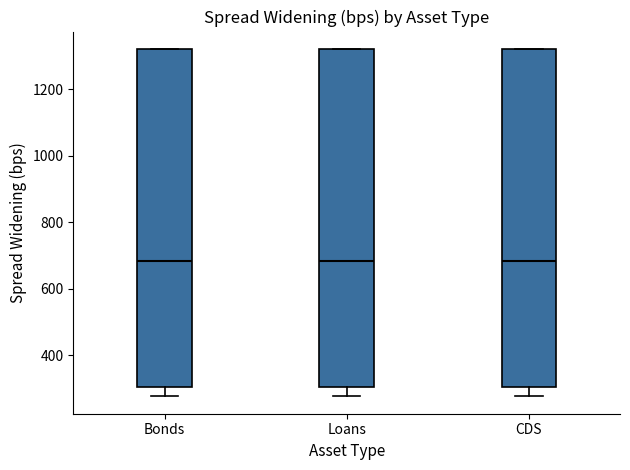

Reading left to right, read every box against the y-axis: the position of its median line, the range the box covers, and the ends of its whiskers. The values are not printed on the chart, so give them approximately, as read against the axis.

Bonds: median 680, box 300 to 1320, whiskers 280 to 1320
Loans: median 680, box 300 to 1320, whiskers 280 to 1320
CDS: median 680, box 300 to 1320, whiskers 280 to 1320